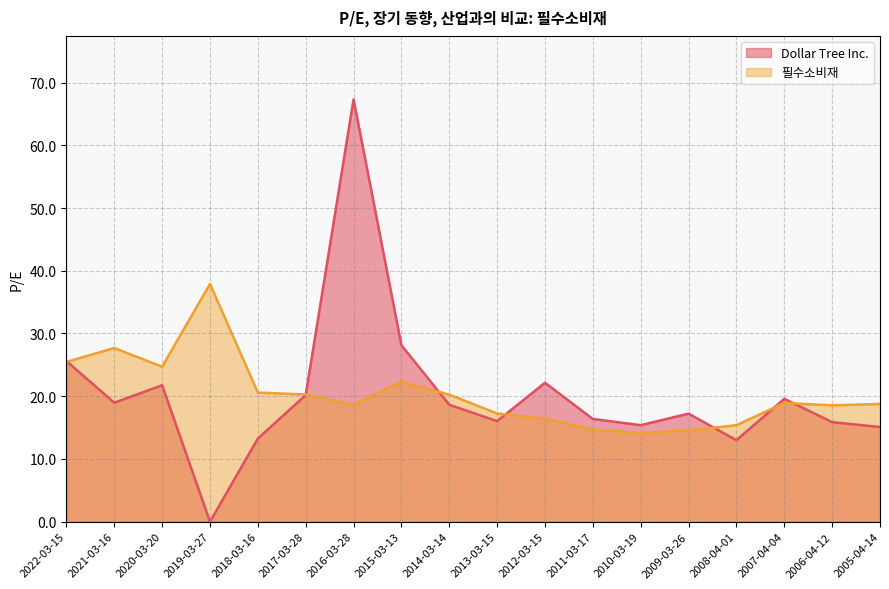

Reading right to left, extract all data points from this chart.

Dollar Tree Inc.: 15.1	15.9	19.6	13.0	17.2	15.4	16.4	22.1	16.0	18.6	28.1	67.3	20.2	13.3	0.0	21.8	19.0	25.6
필수소비재: 18.8	18.6	18.9	15.4	14.6	14.1	14.7	16.4	17.2	20.3	22.3	18.6	20.3	20.6	37.9	24.7	27.7	25.5